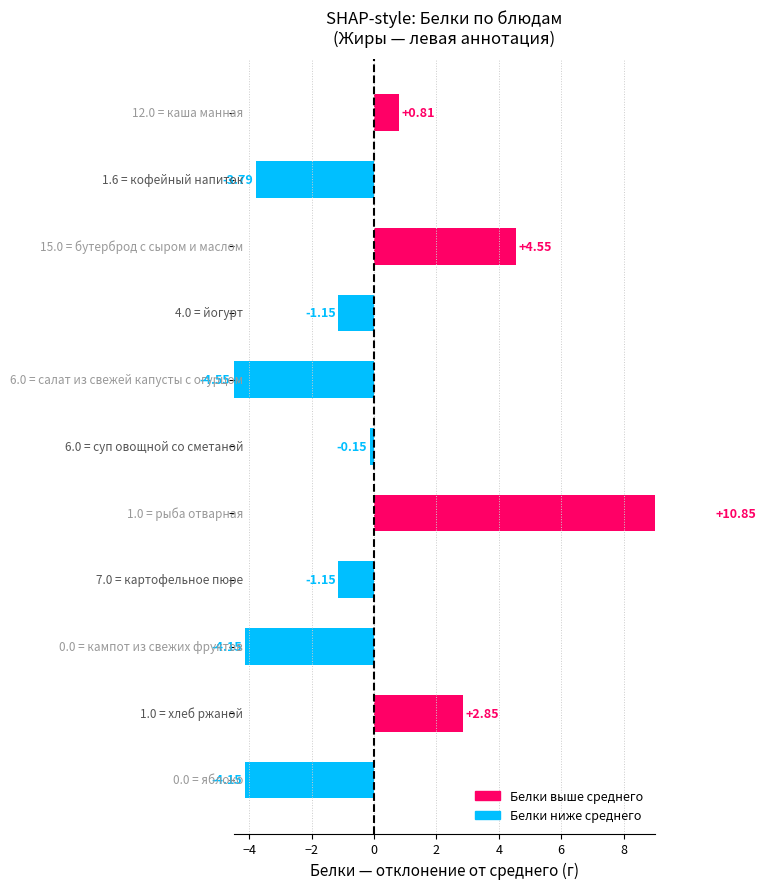

How many positive values are there?

4